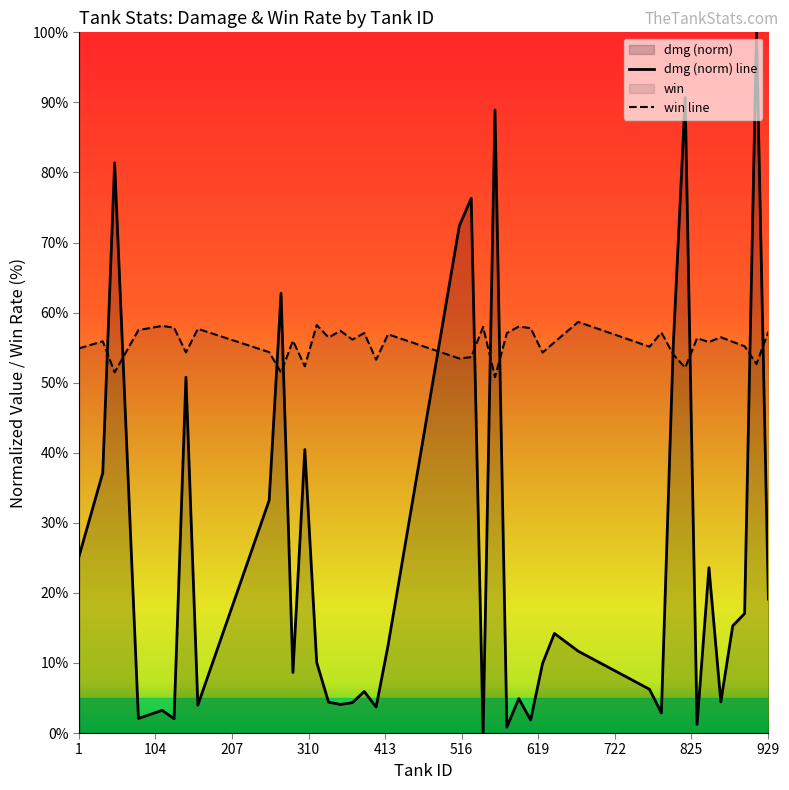

Reading right to left, list all the values displayed in this chart.

dmg: 929=19.1	913=100.0	897=17.1	881=15.3	865=4.4	849=23.6	833=1.2	817=90.7	801=55.4	785=2.9	769=6.2	673=11.7	641=14.2	625=9.9	609=1.9	593=4.9	577=0.8	561=88.9	545=0.0	529=76.3	513=72.4	417=12.5	401=3.7	385=5.9	369=4.3	353=4.1	337=4.4	321=10.1	305=40.5	289=8.6	273=62.7	257=33.2	161=4.0	145=50.8	129=2.0	113=3.2	81=2.1	49=81.4	33=37.1	1=25.2
win: 929=57.3	913=52.7	897=55.2	881=55.8	865=56.5	849=55.8	833=56.3	817=52.1	801=54.0	785=57.1	769=55.1	673=58.7	641=55.8	625=54.3	609=57.8	593=58.0	577=57.1	561=50.8	545=58.0	529=53.6	513=53.4	417=56.9	401=53.3	385=57.1	369=56.1	353=57.4	337=56.5	321=58.2	305=52.3	289=56.0	273=51.4	257=54.4	161=57.7	145=54.3	129=57.9	113=58.1	81=57.5	49=51.5	33=55.9	1=54.9